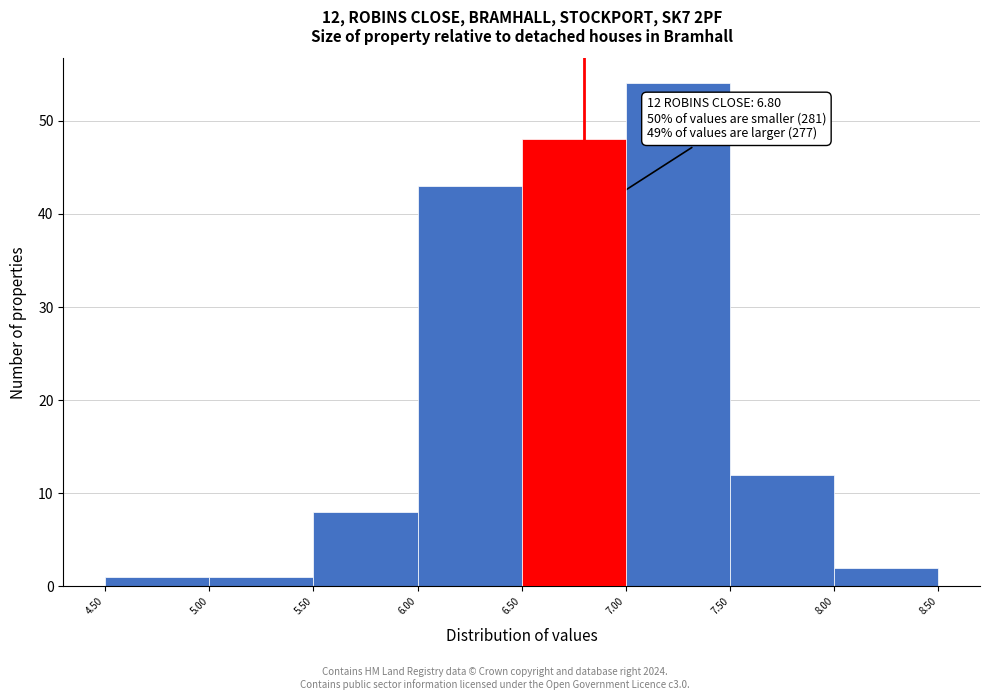

Over which range of the x-axis is the bar tallest?

7.00 to 7.50